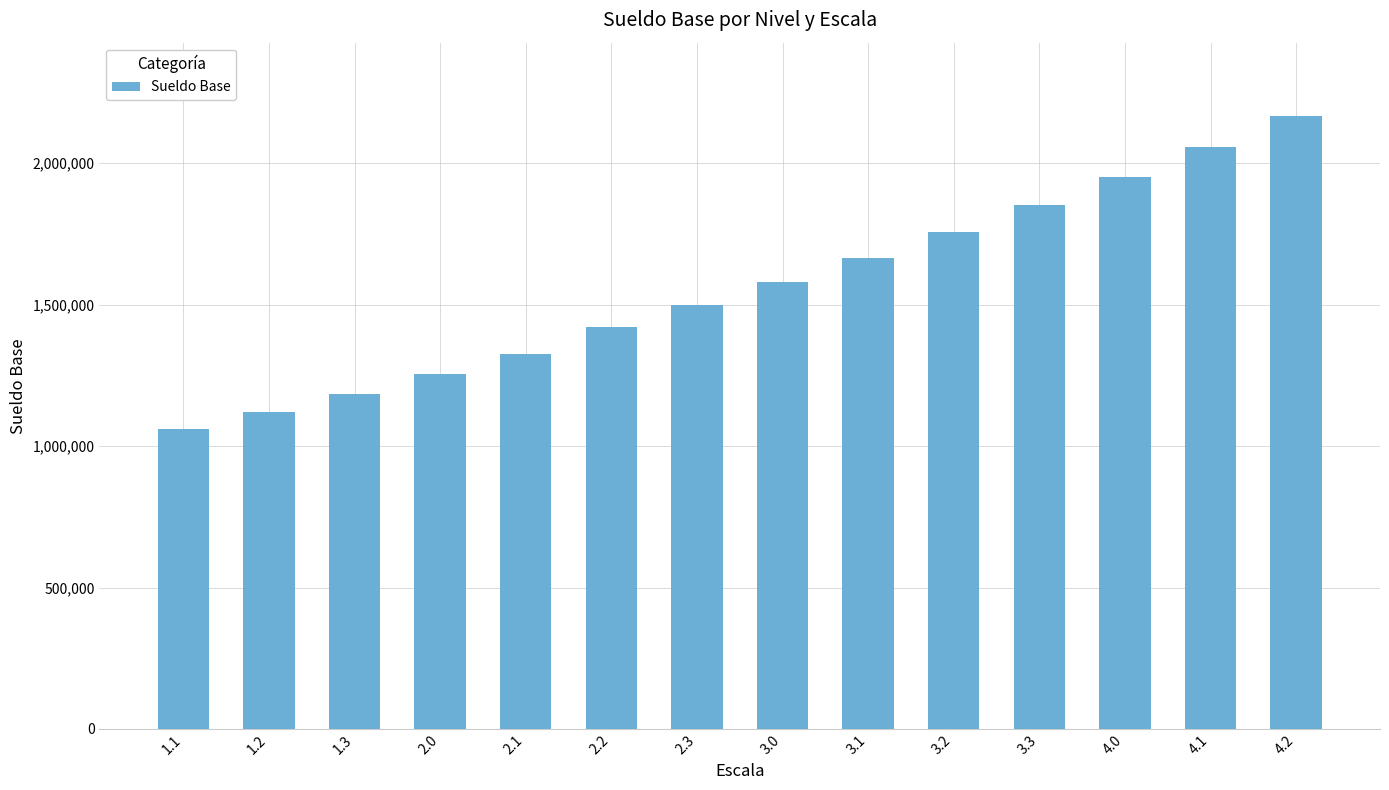

How many bars are there in total?

14